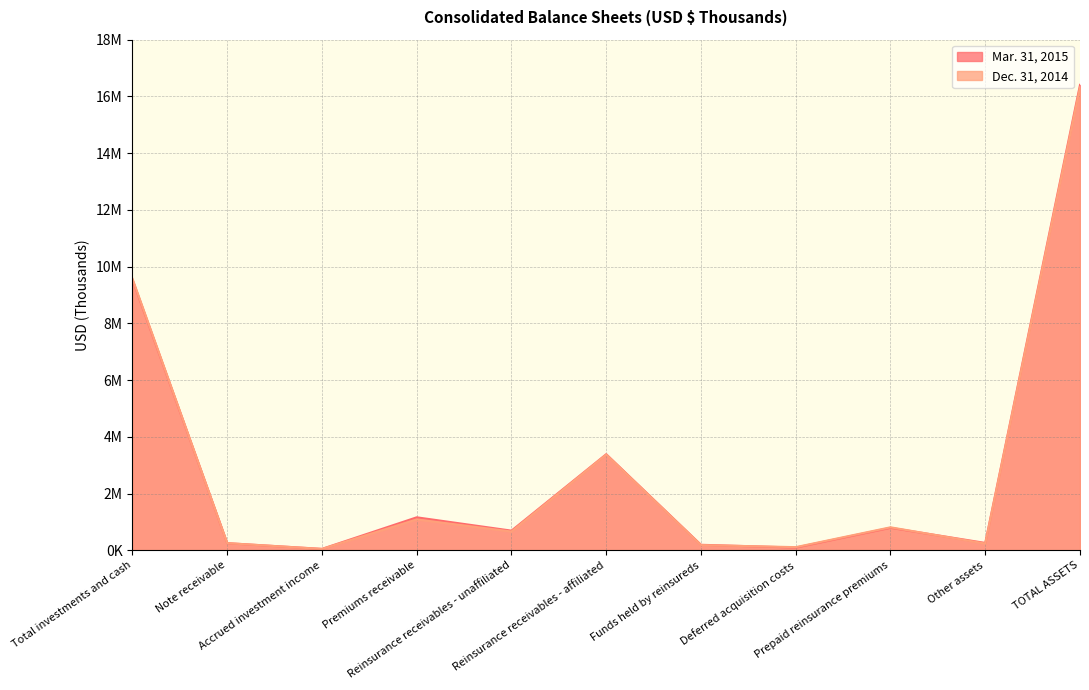

What is the value of the Mar. 31, 2015 point at the 10th from the left?

257876